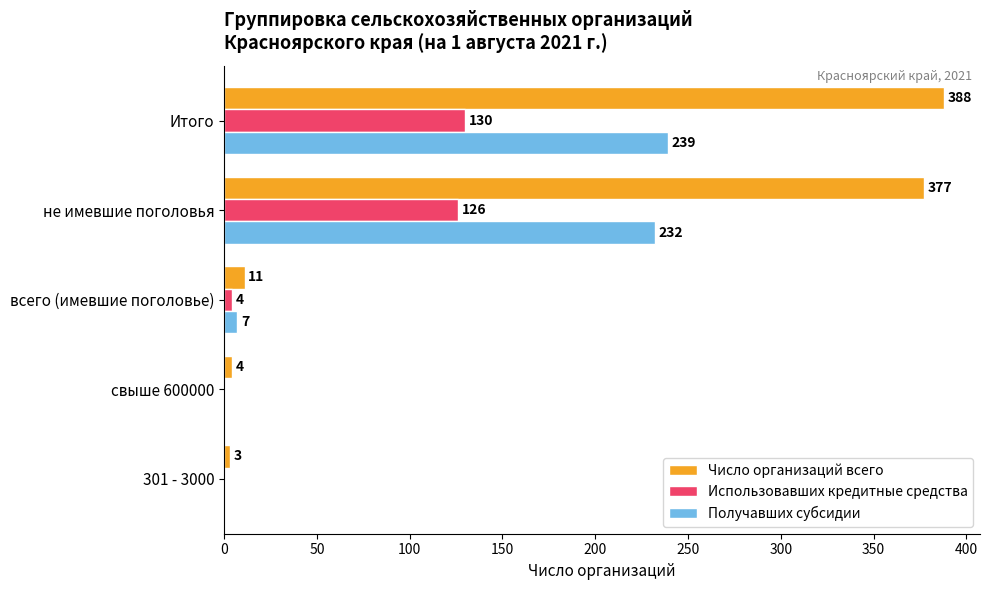

How many values in Использовавших кредитные средства are above zero?

3